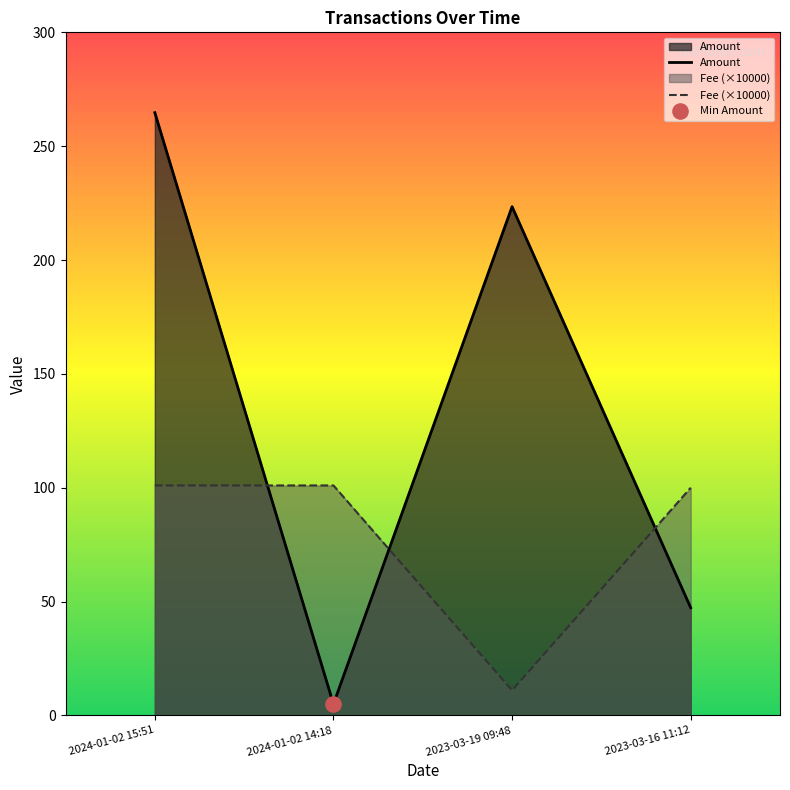

At which category is the sum across all series the highest?

2024-01-02 15:51